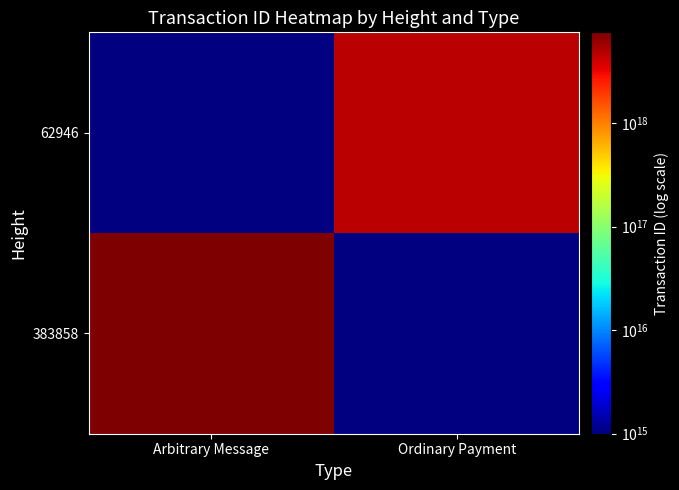

What is the smallest value displayed?

4648123409595983872.0